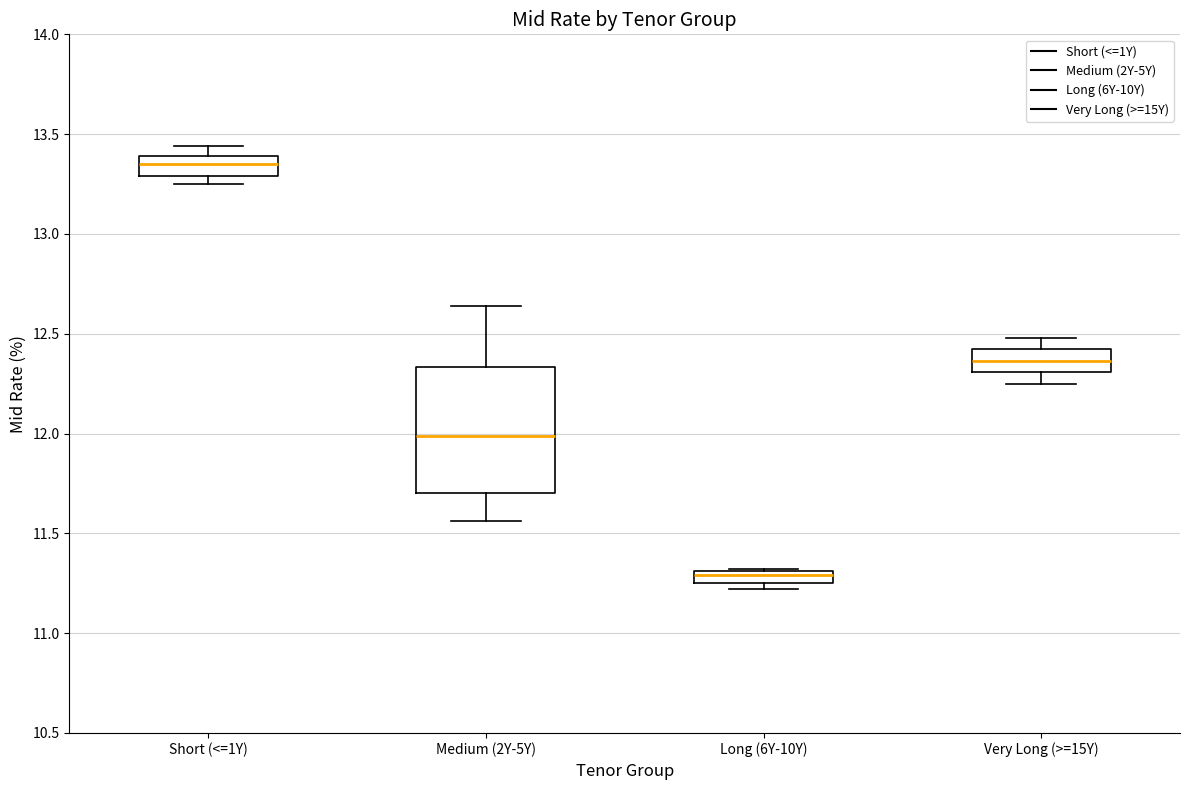

Where does the upper whisker of the box for Medium (2Y-5Y) end on the y-axis? The values are not printed on the chart, so give them approximately, as read against the axis.

12.65